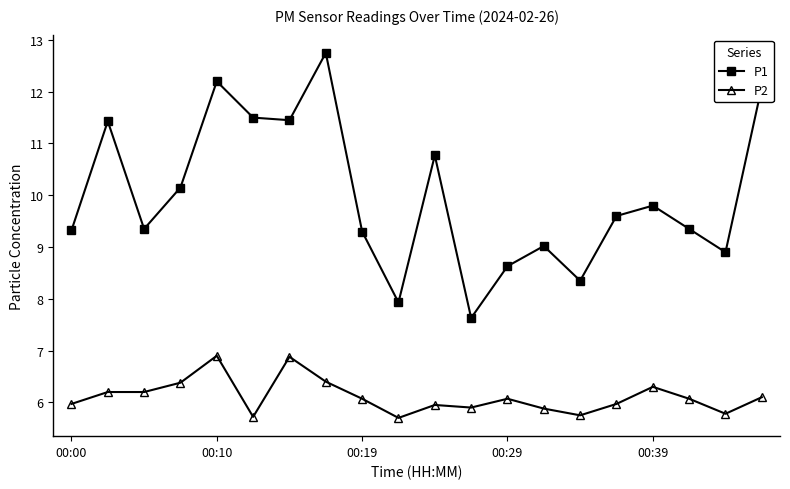

What is the value of the P2 point at the 10th from the left?

5.7